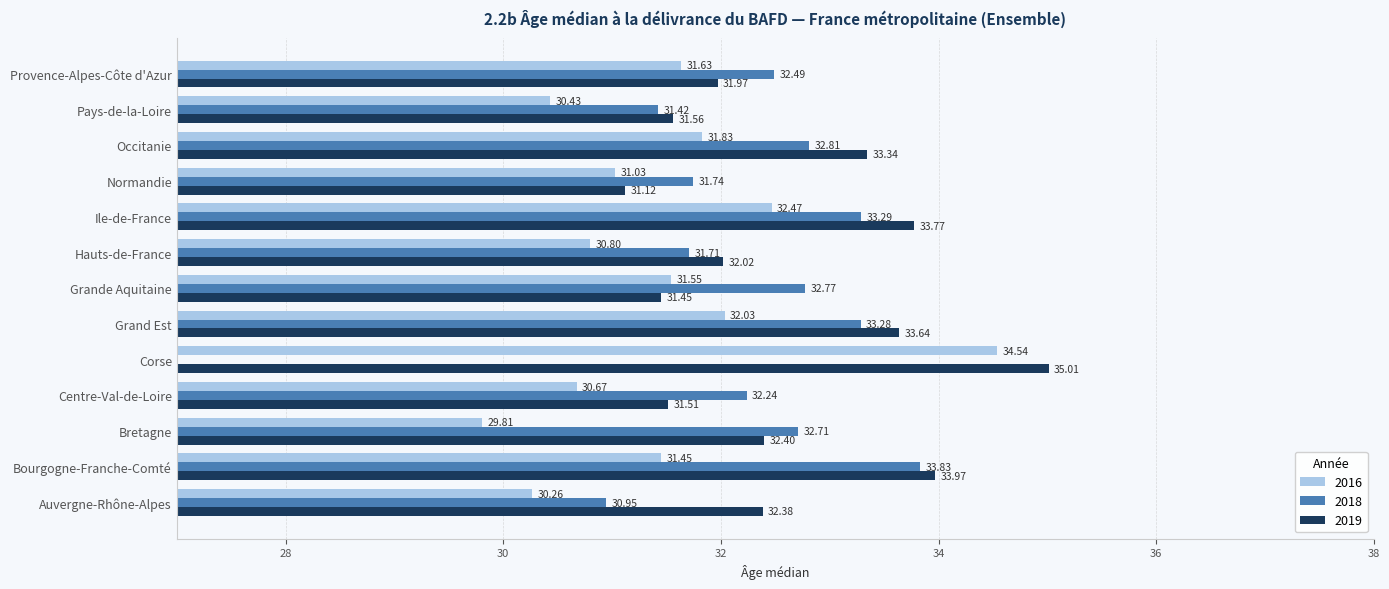

Rank the categories by 2019 value from highest to lowest.

Corse, Bourgogne-Franche-Comté, Ile-de-France, Grand Est, Occitanie, Bretagne, Auvergne-Rhône-Alpes, Hauts-de-France, Provence-Alpes-Côte d'Azur, Pays-de-la-Loire, Centre-Val-de-Loire, Grande Aquitaine, Normandie